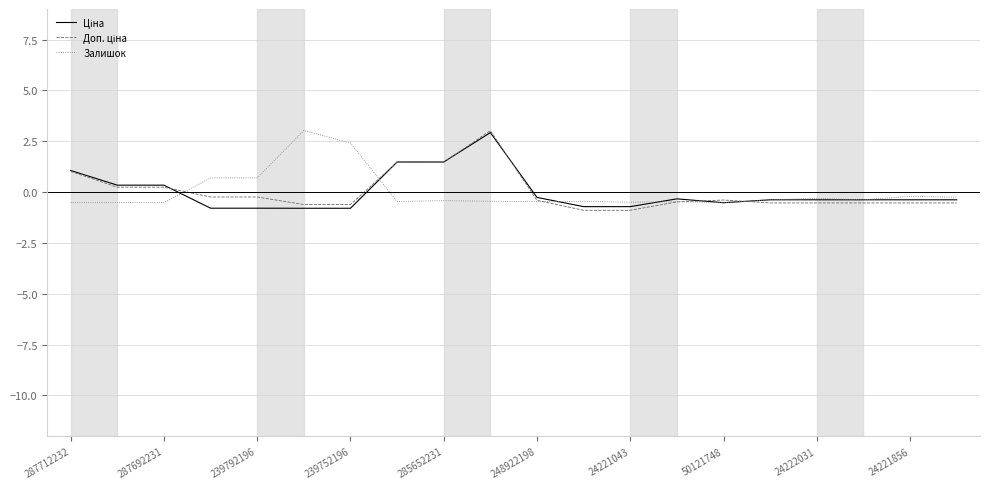

Does the chart display data point markers on the line(s)?

No